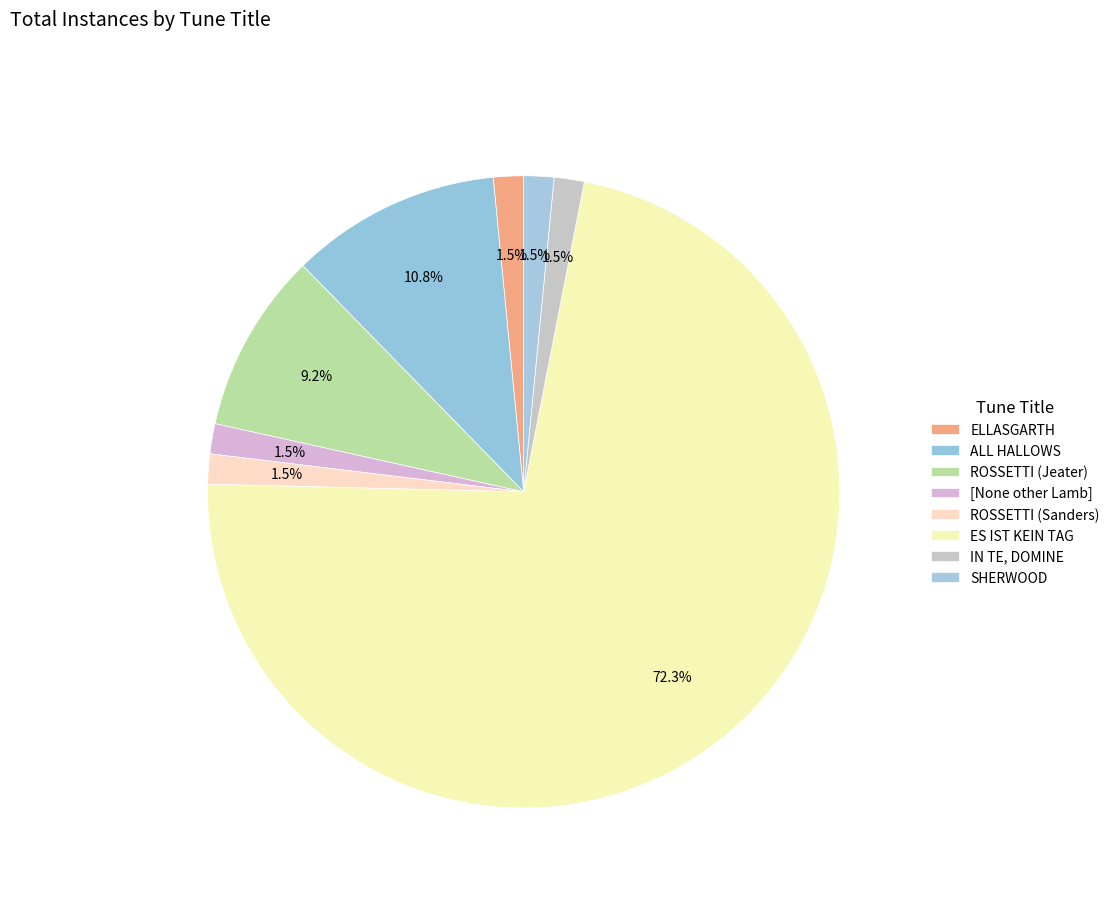

To the nearest percent, what percentage of the pie is ROSSETTI (Jeater)?

9%